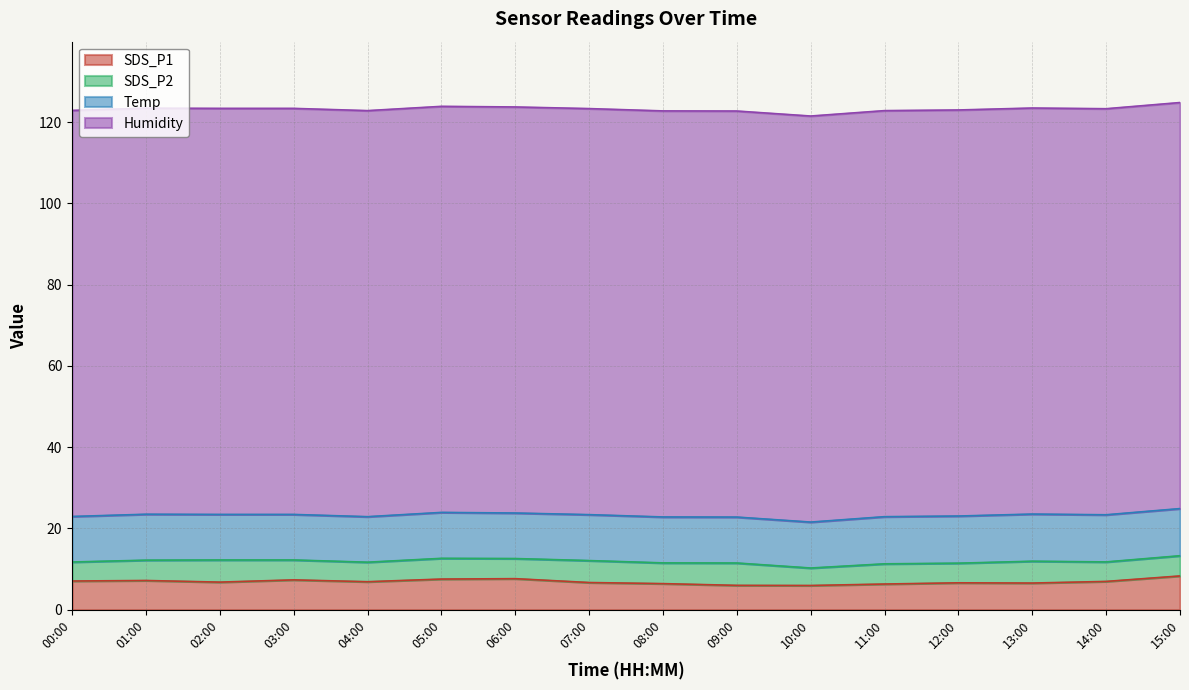

At which label is Temp closest to 11?

00:00